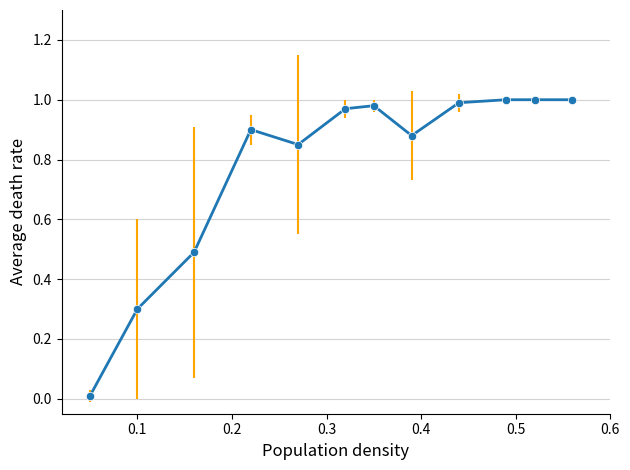

What is the sum of all values?

9.4